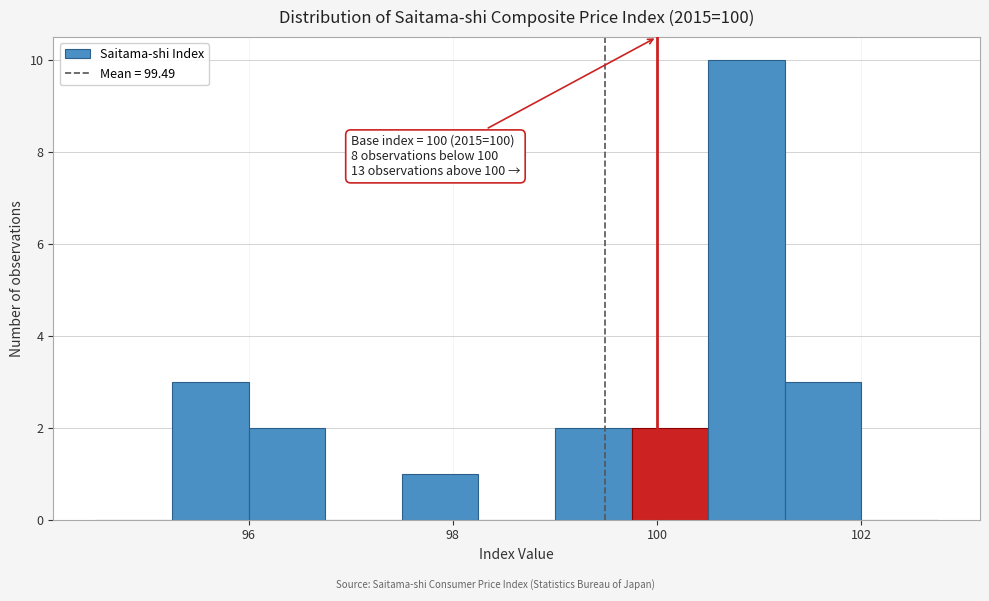

Around what value on the x-axis is the tallest bar? Give the approximate position of its centre, as read against the axis.

100.8